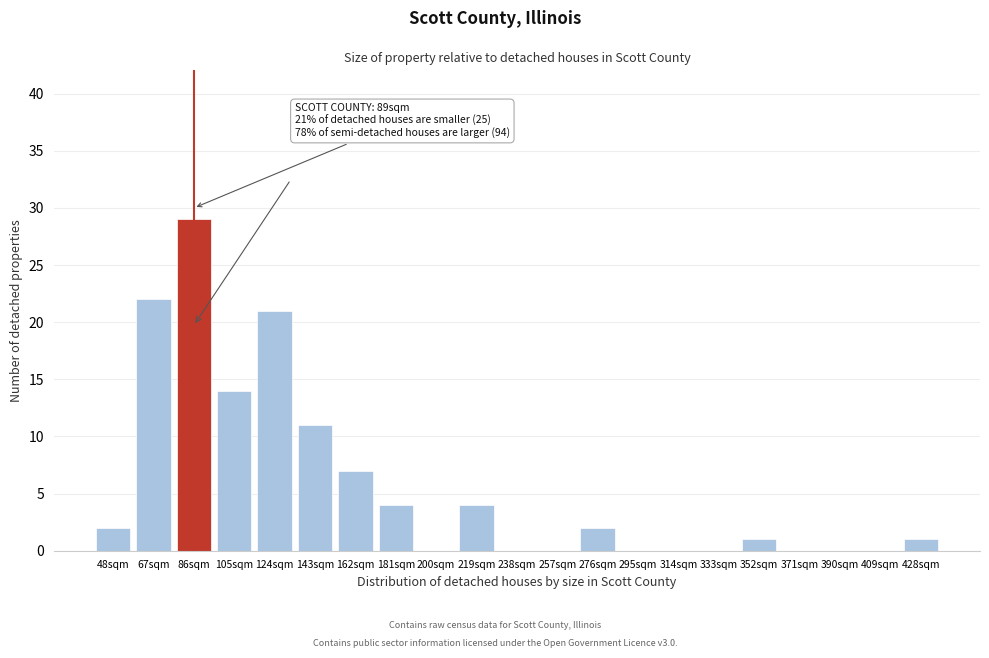

Reading right to left, what are all the values shown in this chart?

428sqm=1	409sqm=0	390sqm=0	371sqm=0	352sqm=1	333sqm=0	314sqm=0	295sqm=0	276sqm=2	257sqm=0	238sqm=0	219sqm=4	200sqm=0	181sqm=4	162sqm=7	143sqm=11	124sqm=21	105sqm=14	86sqm=29	67sqm=22	48sqm=2